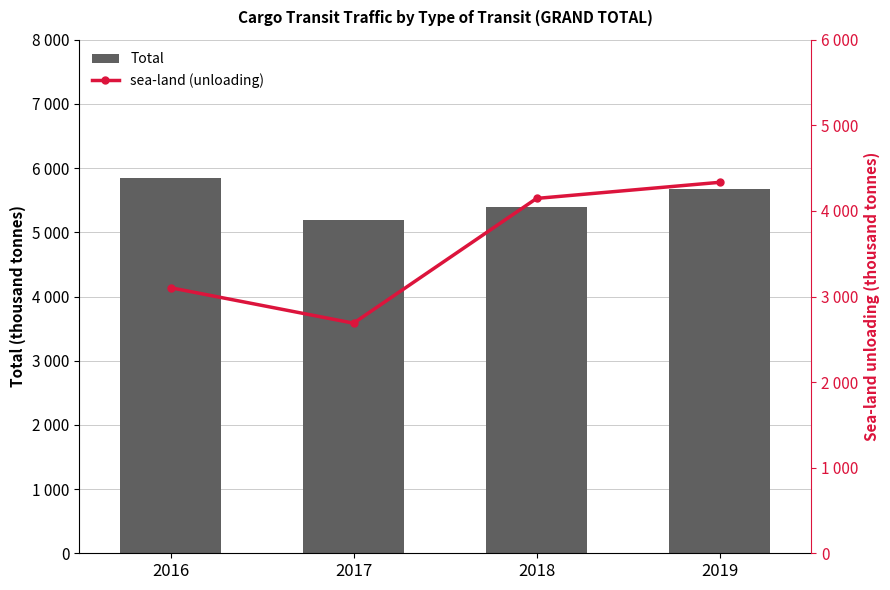

Which label corresponds to the largest value in the chart?

2016